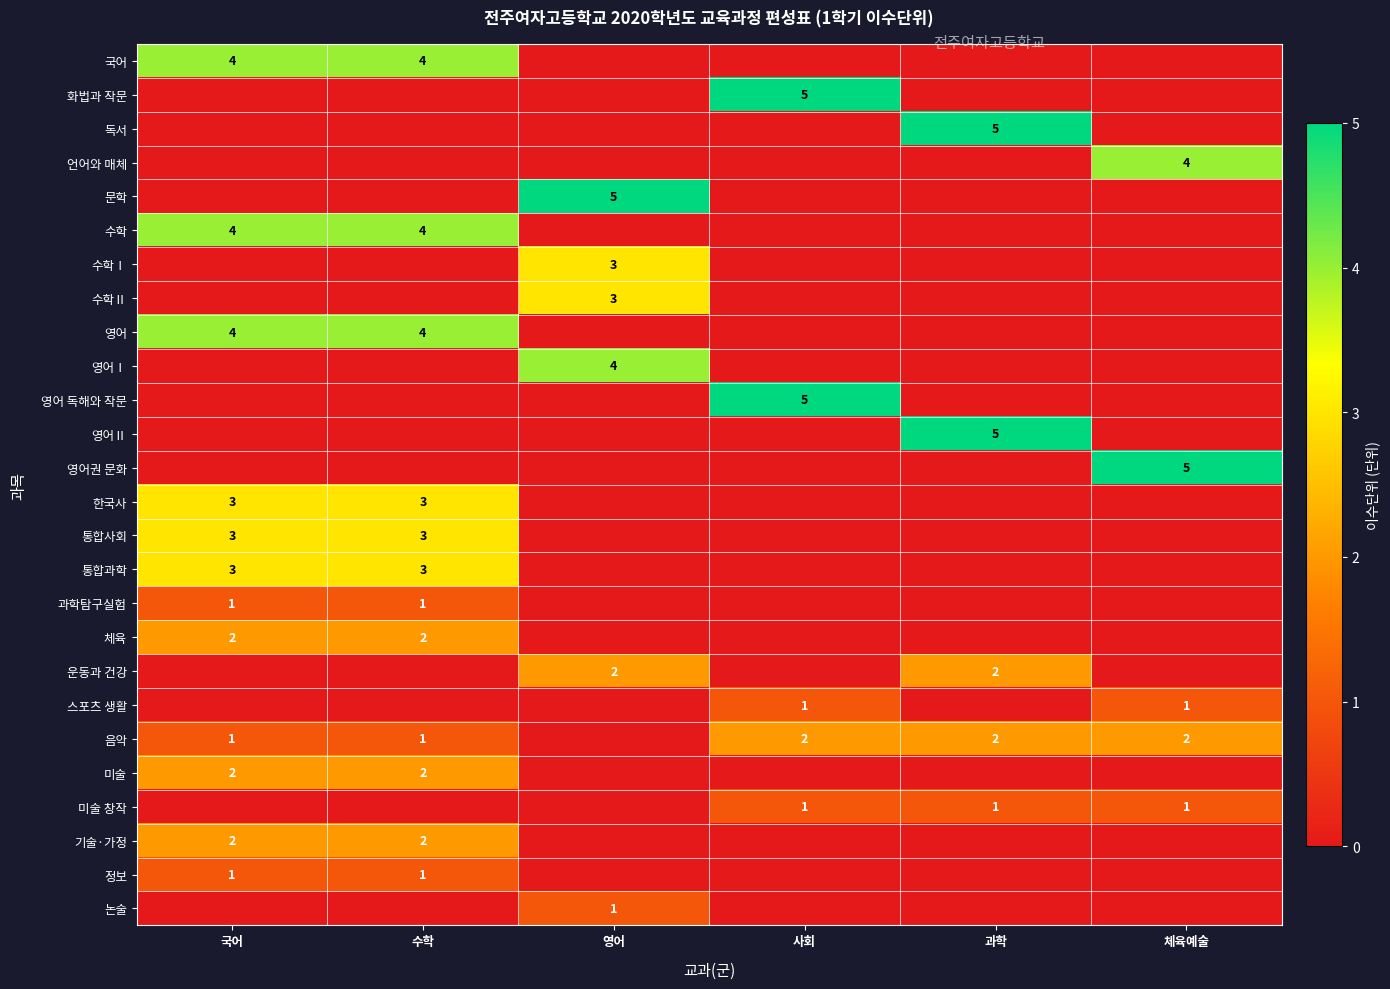

How many data points does each series have?

6